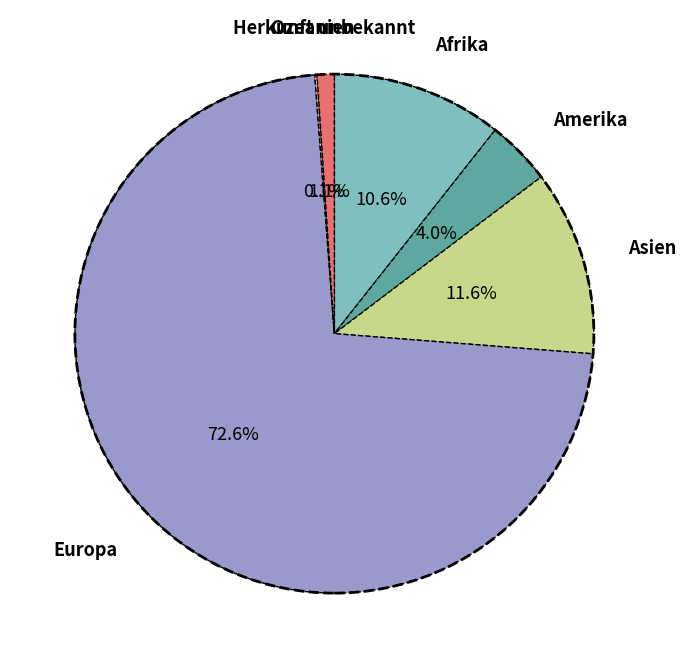

Is there a majority slice in this chart?

Yes